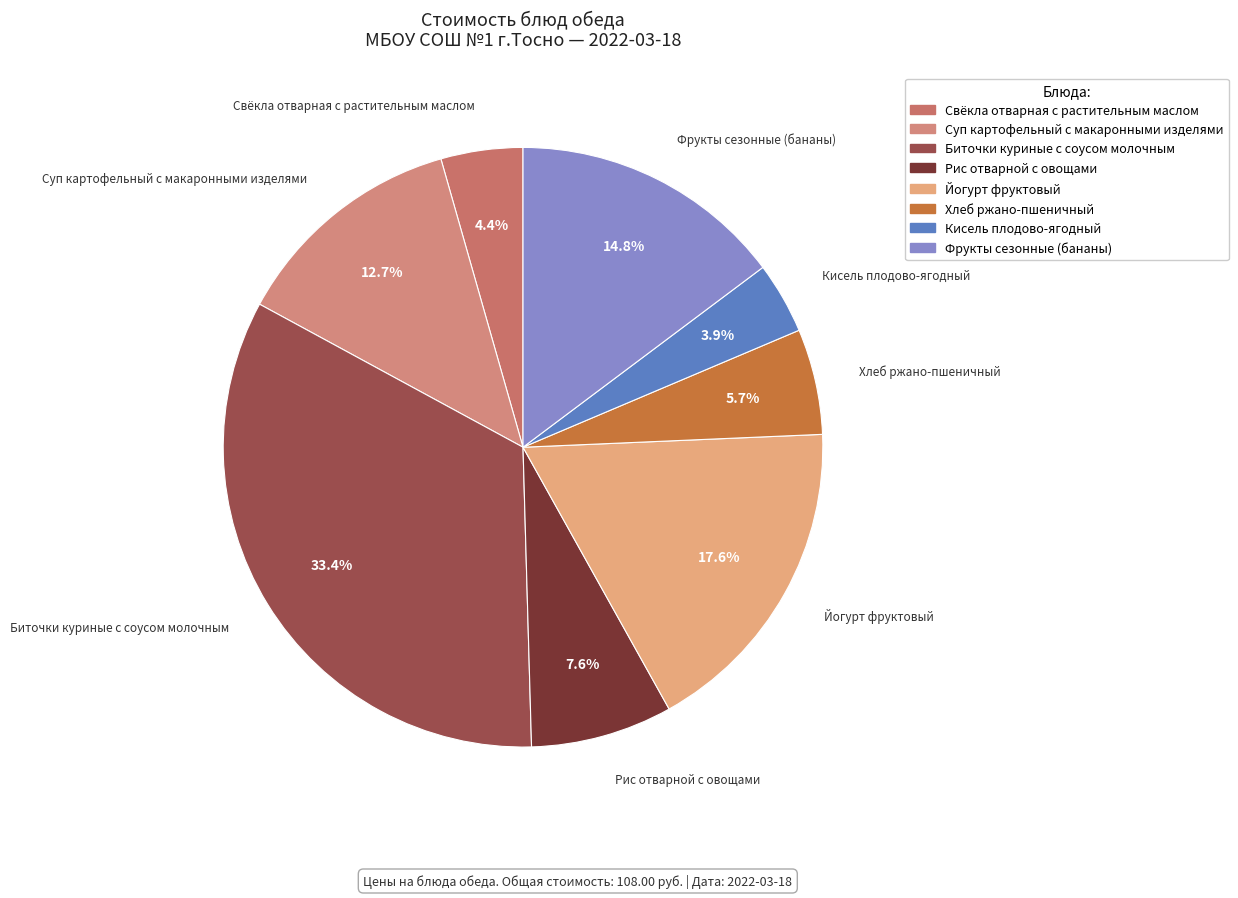

To the nearest percent, what is the average slice percentage?

12%